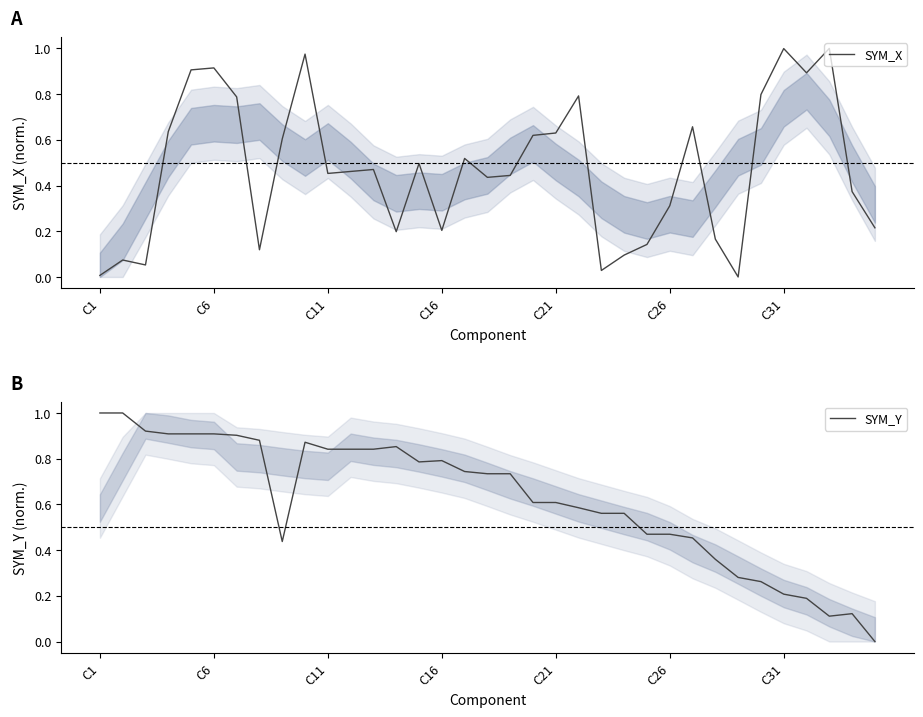

Rank the series at 28 from lowest to highest value.

SYM_X, SYM_Y